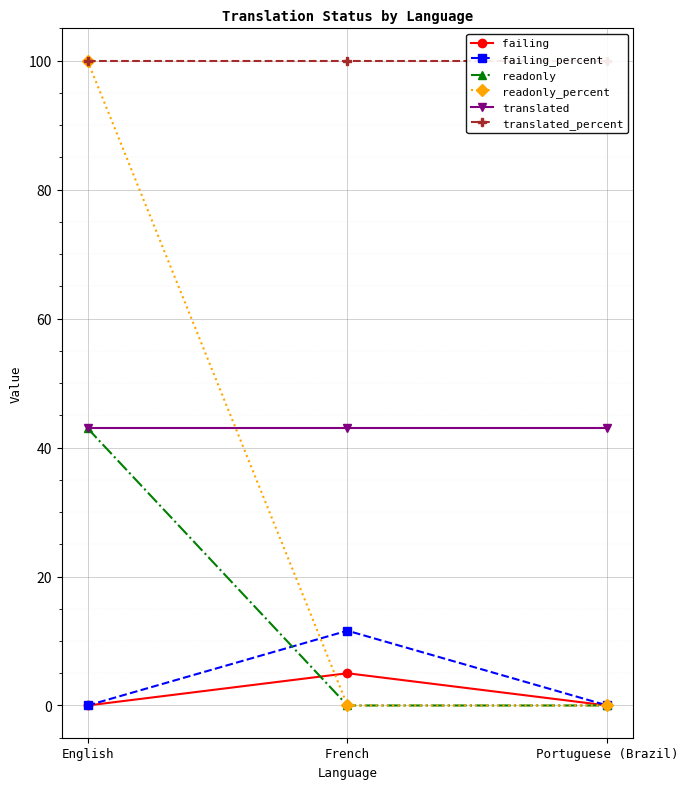

What position from the right is French?

2